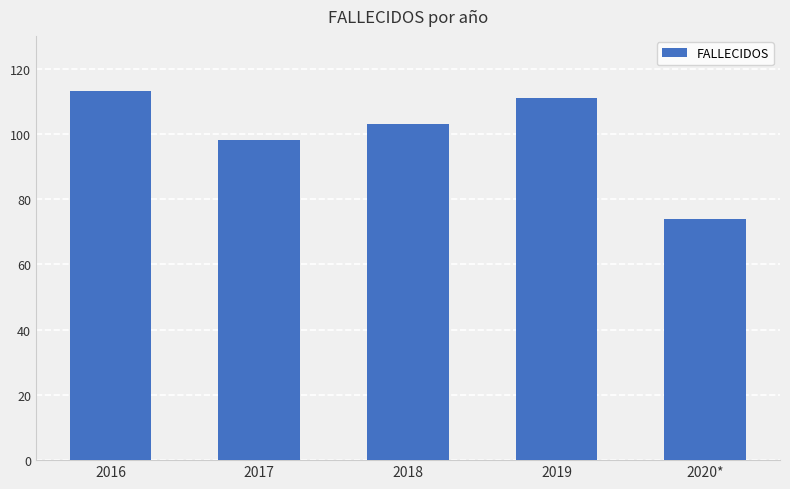

Reading left to right, list all the values displayed in this chart.

2016=113	2017=98	2018=103	2019=111	2020*=74